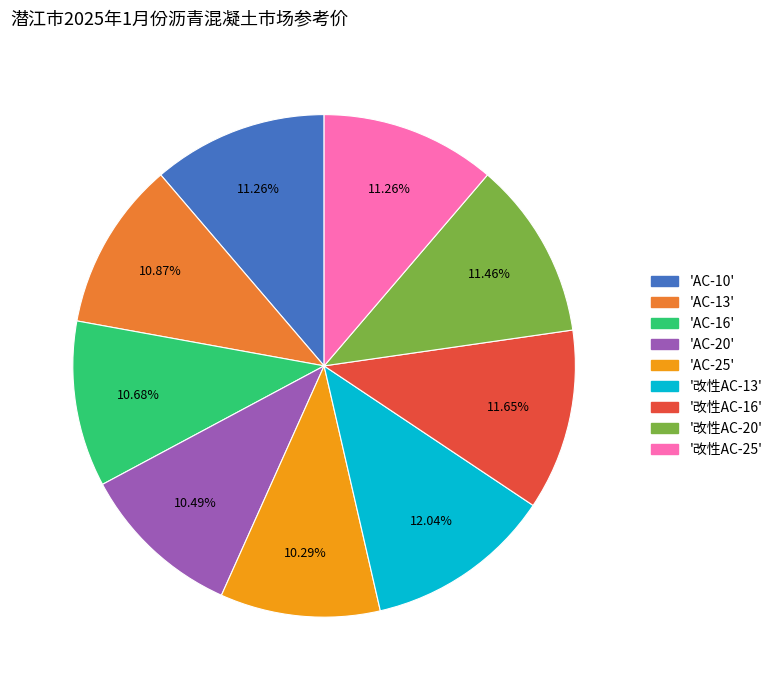

Does any single category account for the majority?

No